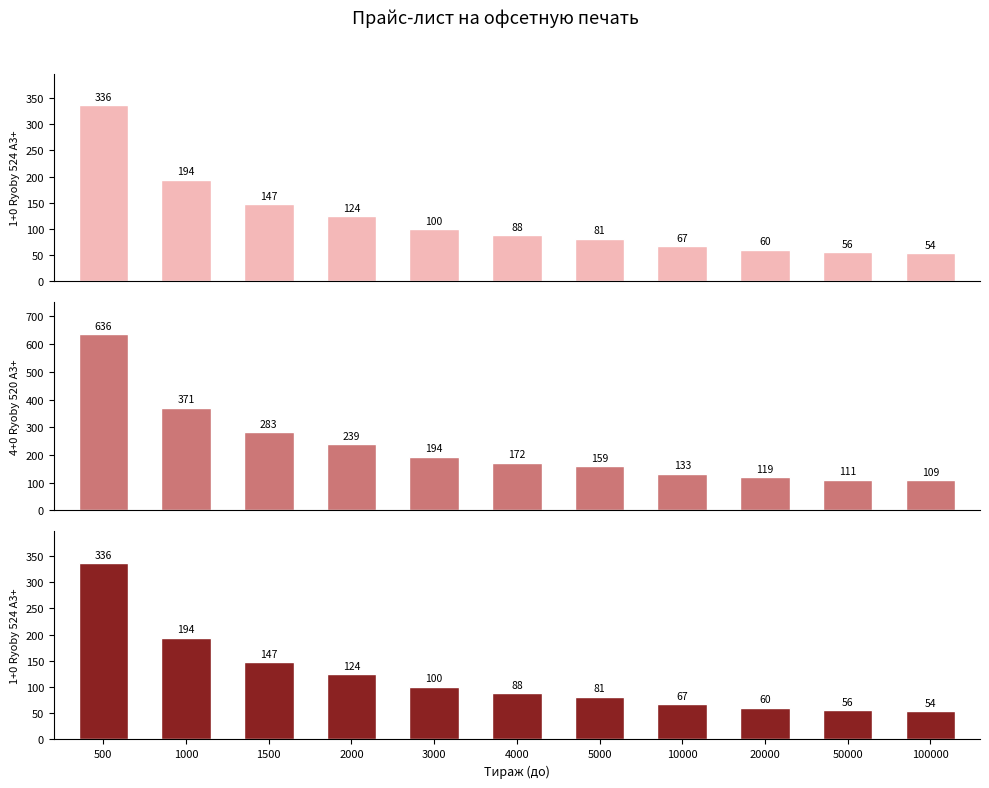

Reading left to right, extract all data points from this chart.

1+0 Ryoby 524 A3+: 336	194	147	124	100	88	81	67	60	56	54
4+0 Ryoby 520 A3+: 636	371	283	239	194	172	159	133	119	111	109